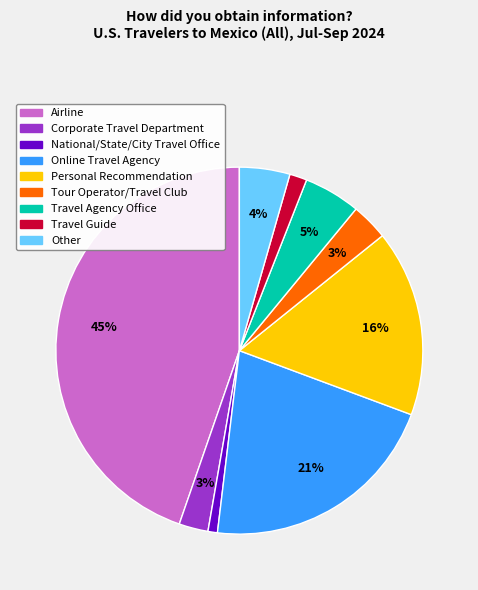

What percentage is the Airline slice, to the nearest percent?

45%